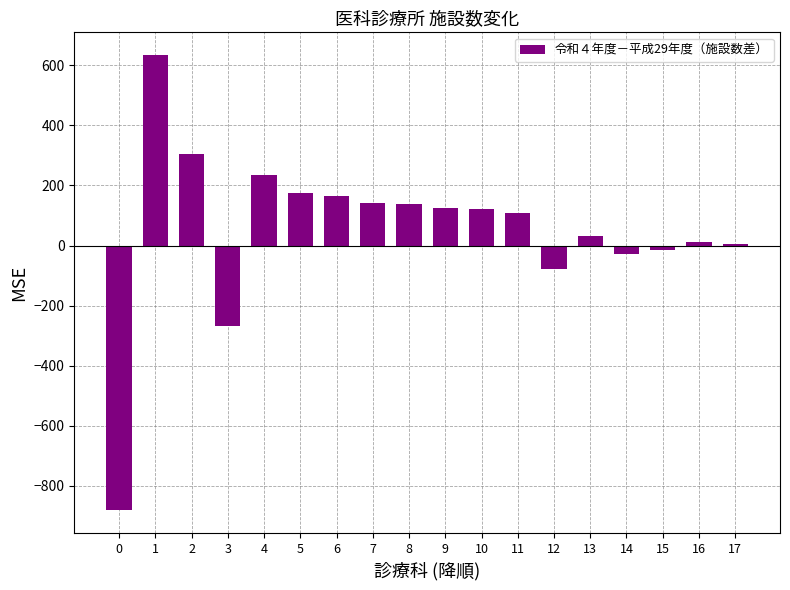

What is the sum of all values?

927.0